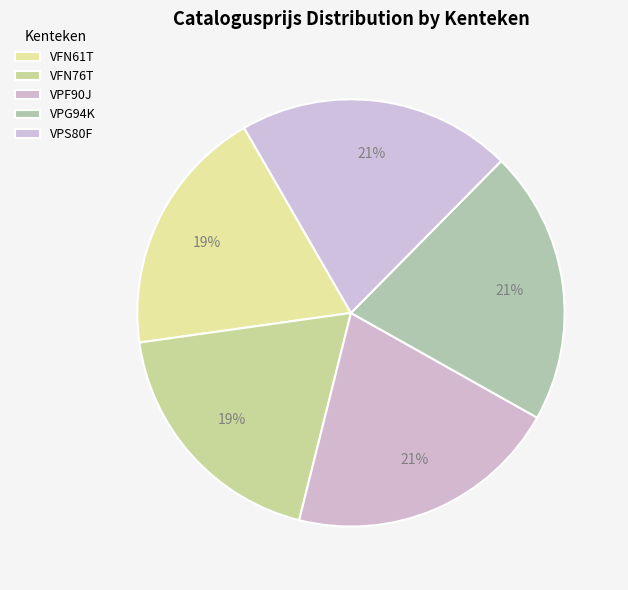

Rank the categories by value from lowest to highest.

VFN61T, VFN76T, VPF90J, VPG94K, VPS80F